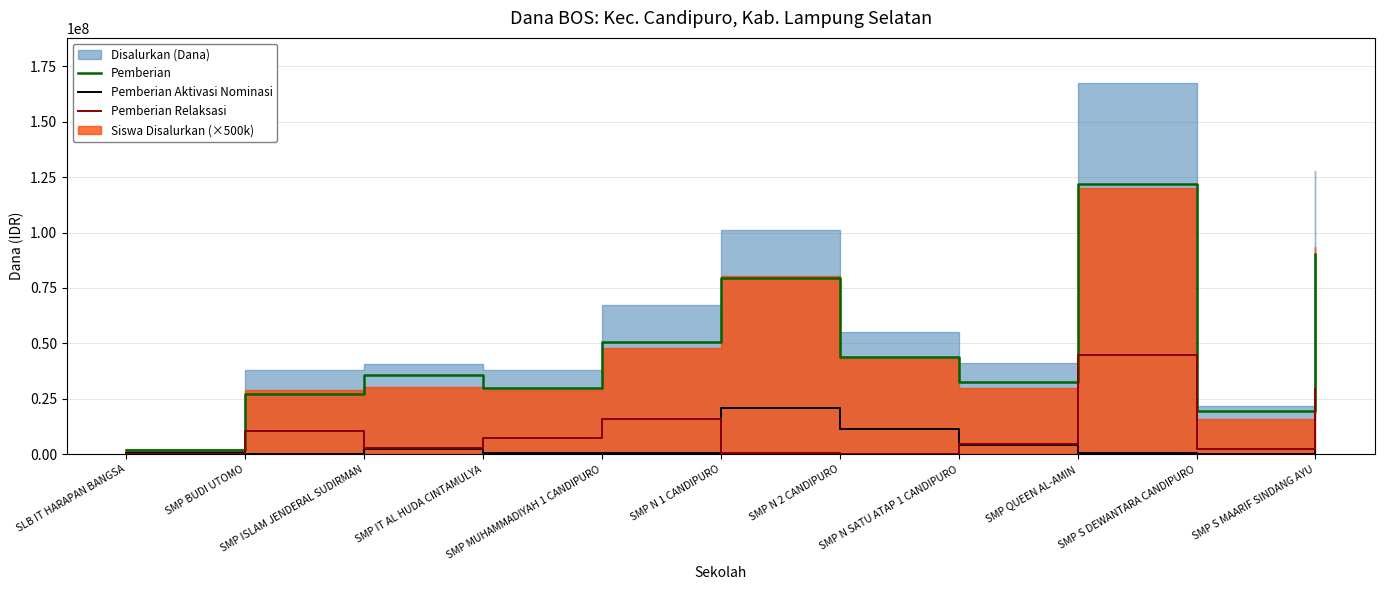

How many values in Pemberian Relaksasi are above zero?

9